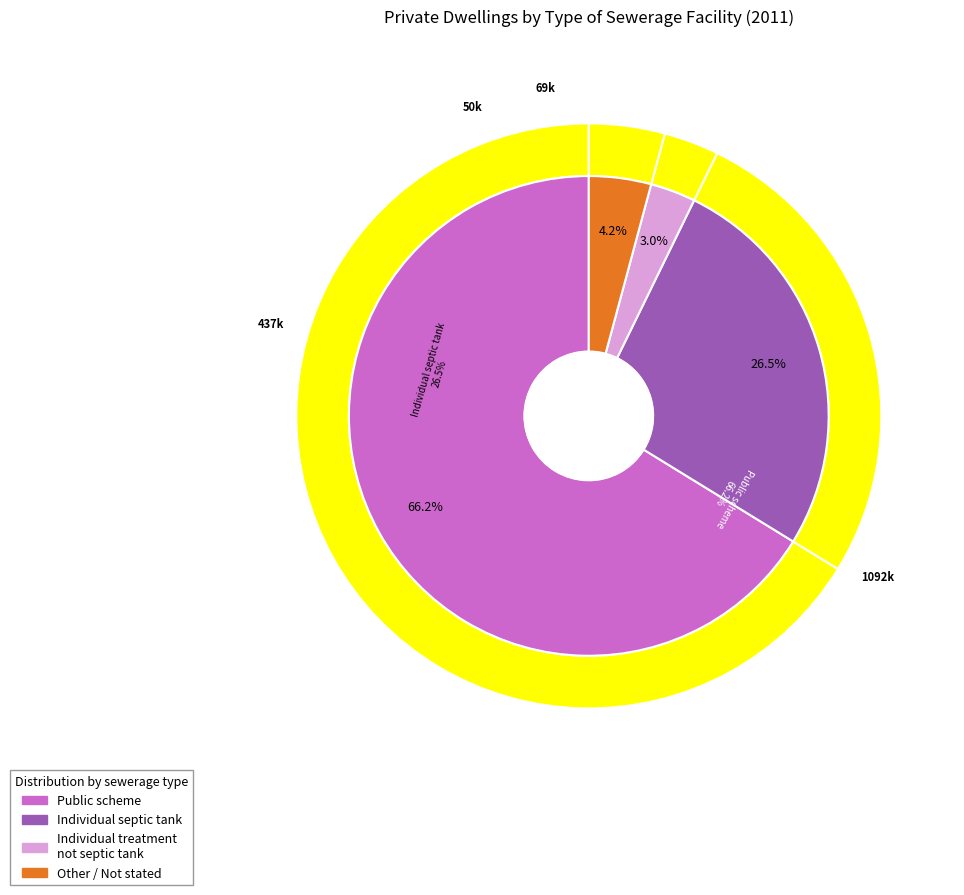

What is the largest slice in the pie chart?

Public scheme